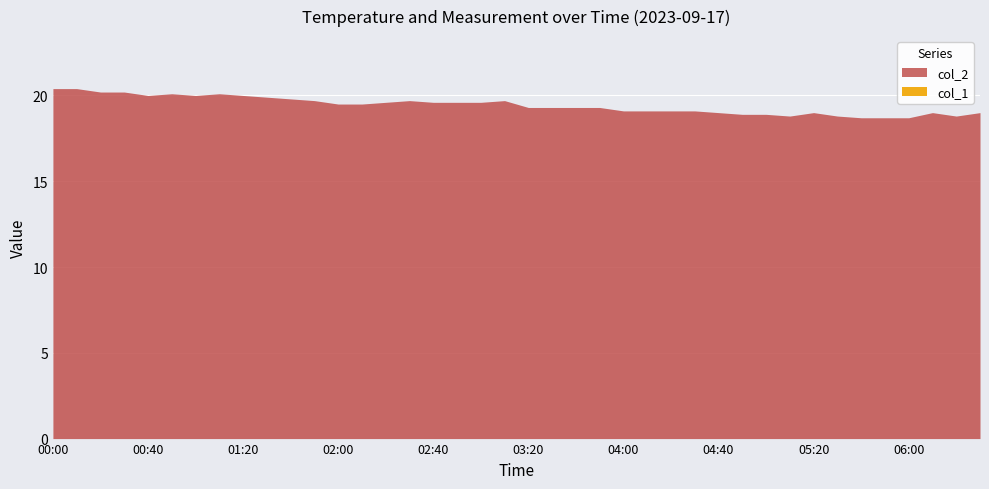

How many distinct data groups are displayed?

2